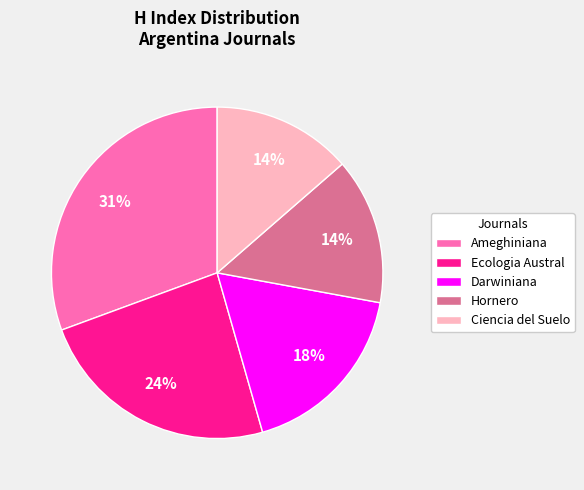

Which has a higher value, Ciencia del Suelo or Darwiniana?

Darwiniana